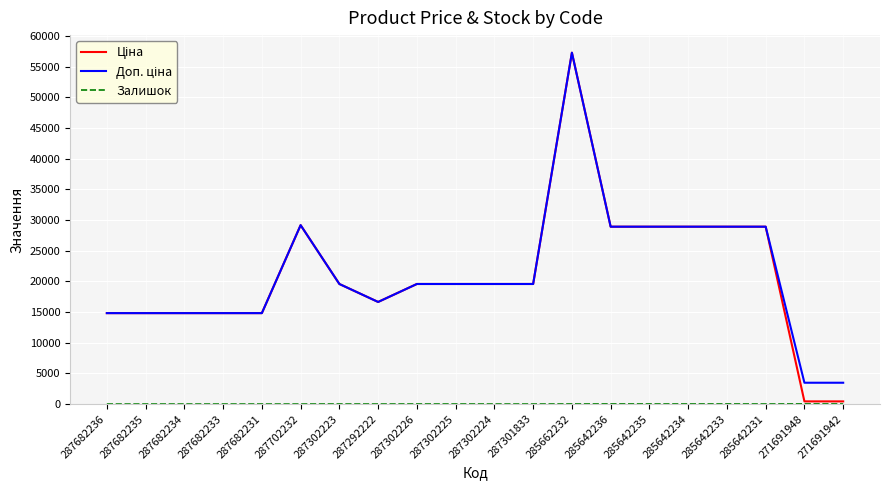

What is the difference between the highest and lowest values at 287301833?

19564.9